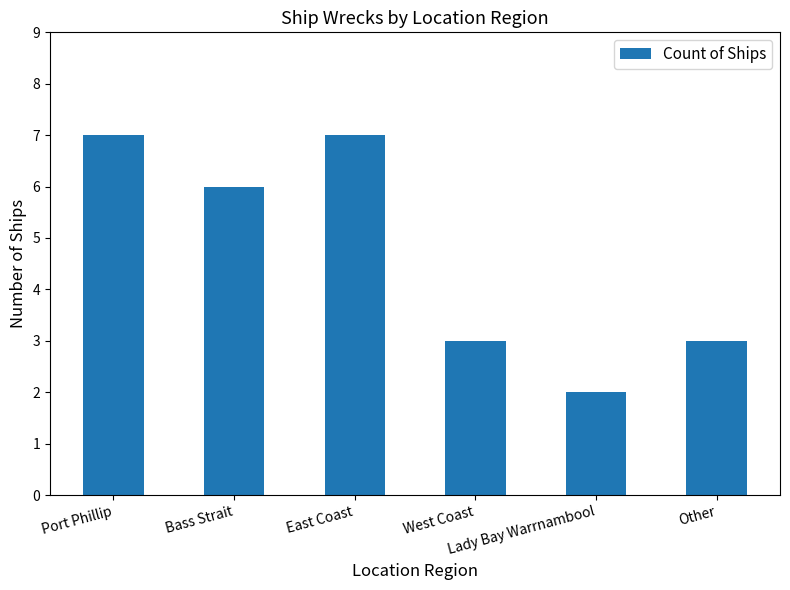

Reading left to right, transcribe all the data shown in this chart.

Port Phillip=7	Bass Strait=6	East Coast=7	West Coast=3	Lady Bay Warrnambool=2	Other=3